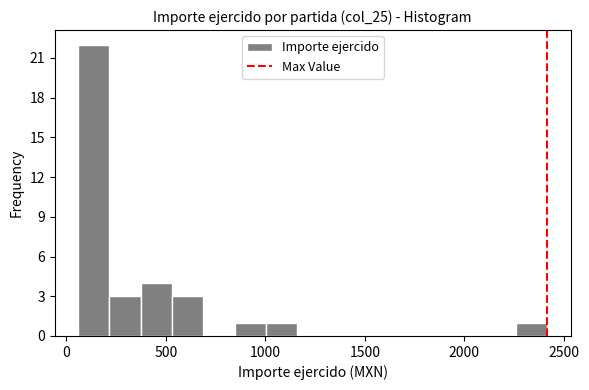

Around what value on the x-axis is the tallest bar? Give the approximate position of its centre, as read against the axis.

150